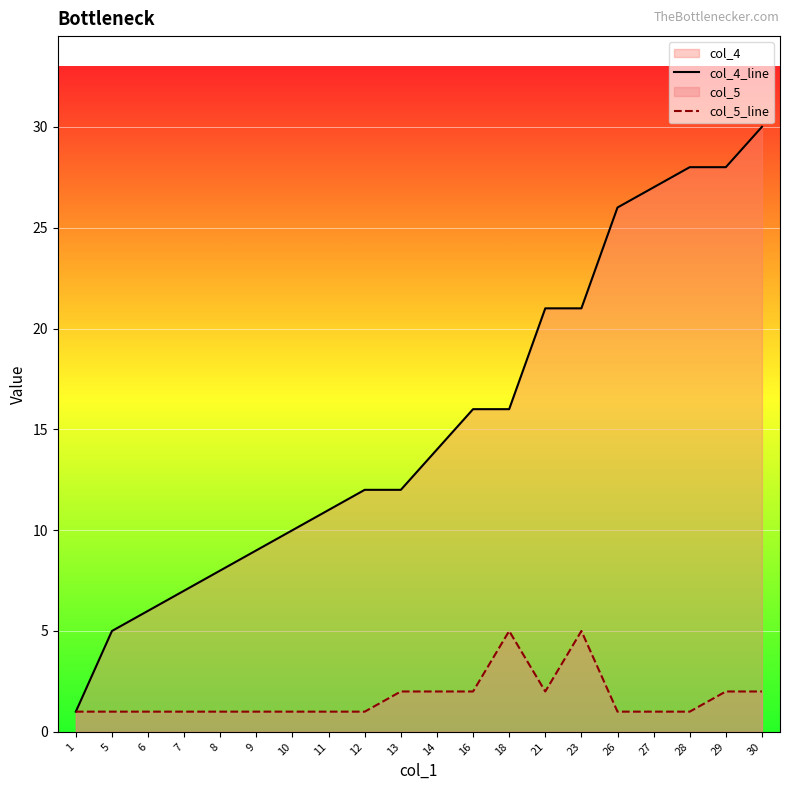

Rank the series at 23 from lowest to highest value.

col_5_line, col_4_line